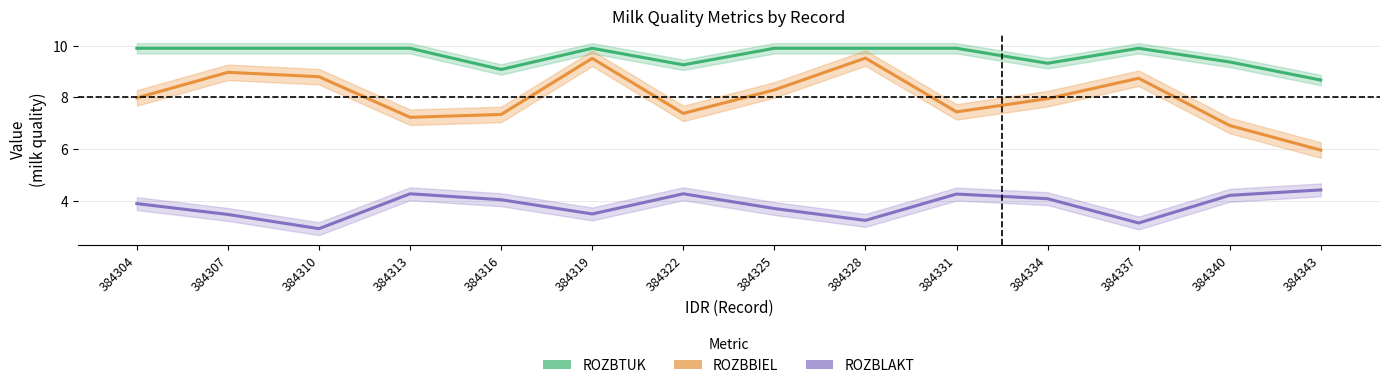

How many data points in ROZBLAKT are above 4?

7